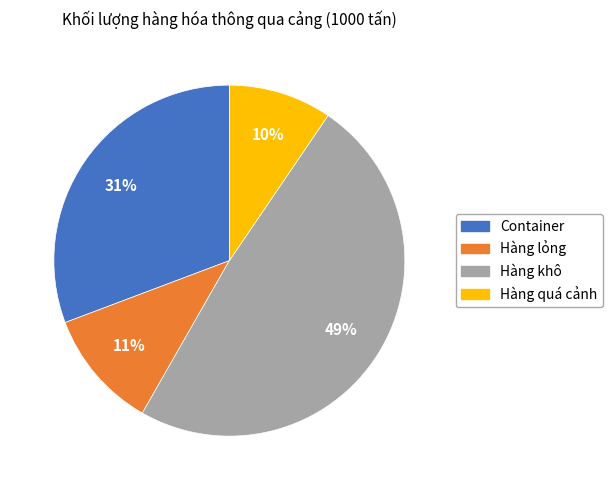

Does Hàng khô represent more than half of the total?

No